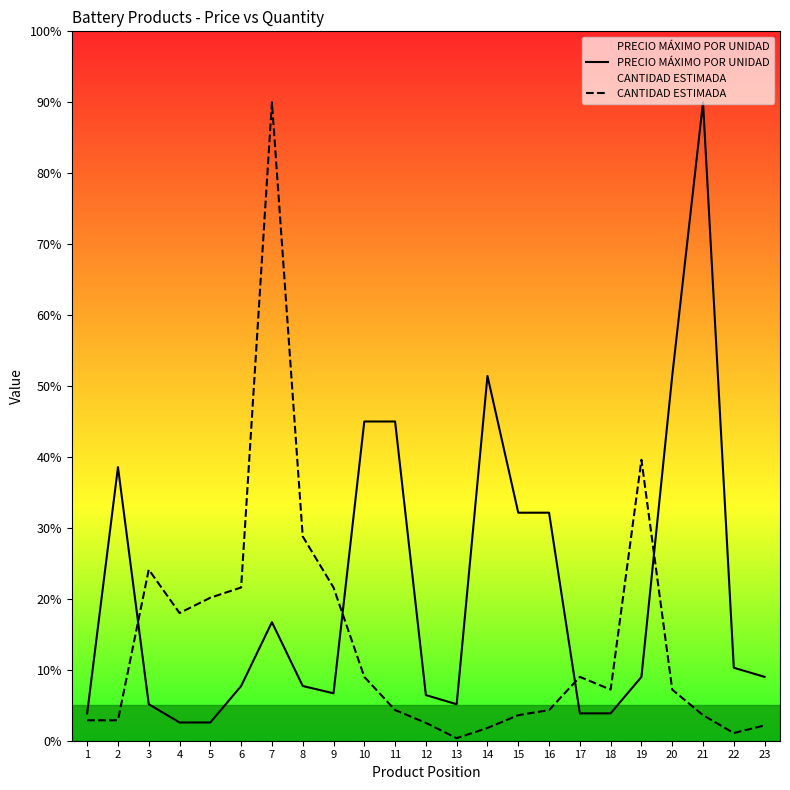

What are all the series names shown in the legend?

PRECIO MÁXIMO POR UNIDAD, CANTIDAD ESTIMADA